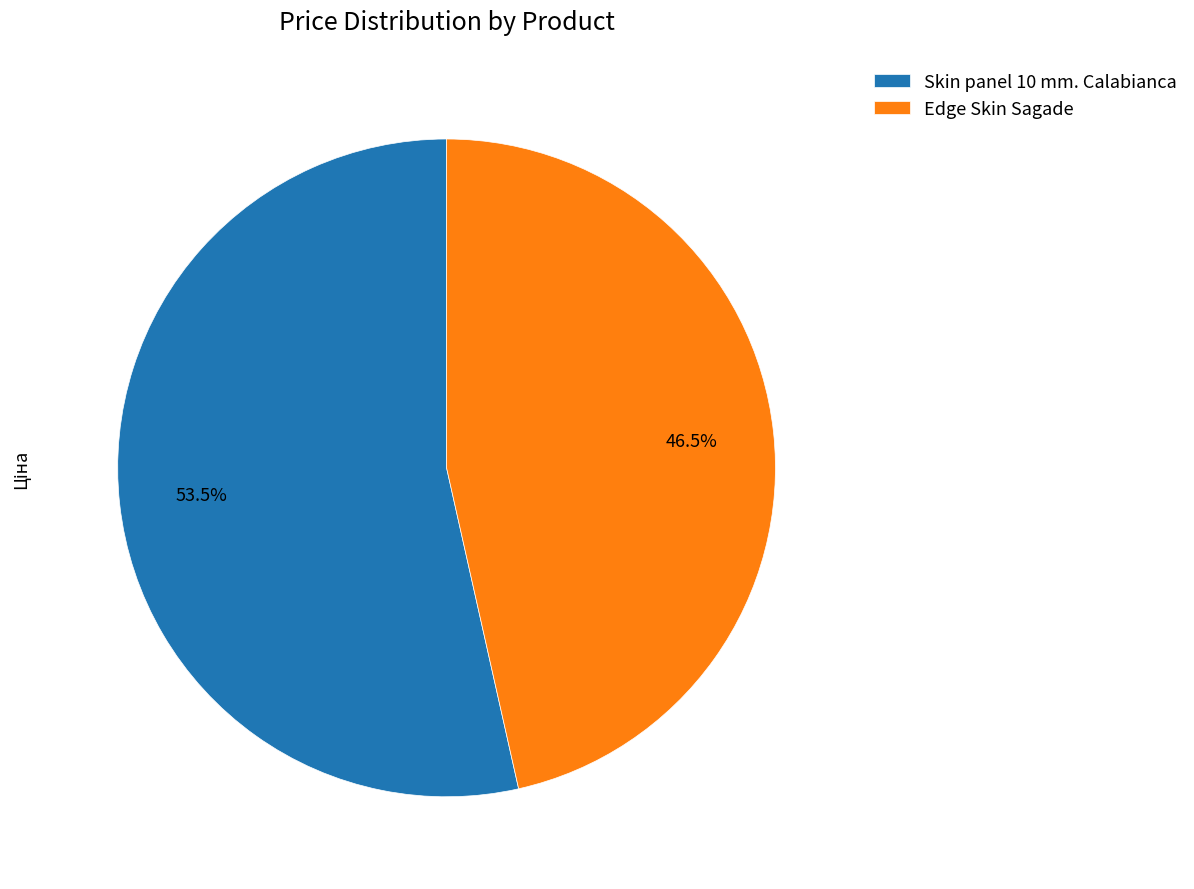

Combined, do Skin panel 10 mm. Calabianca and Edge Skin Sagade account for over 50%?

Yes